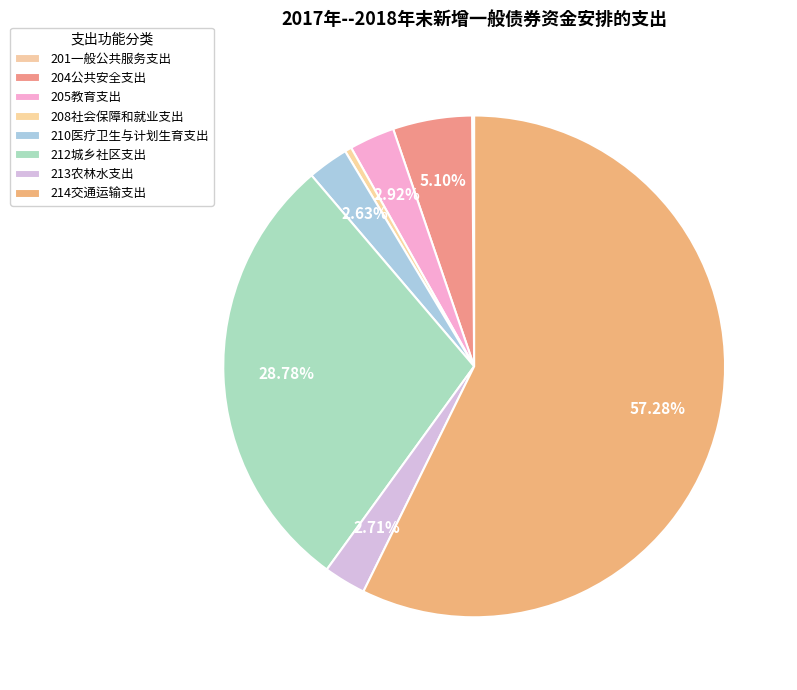

How many slices are in this pie chart?

8